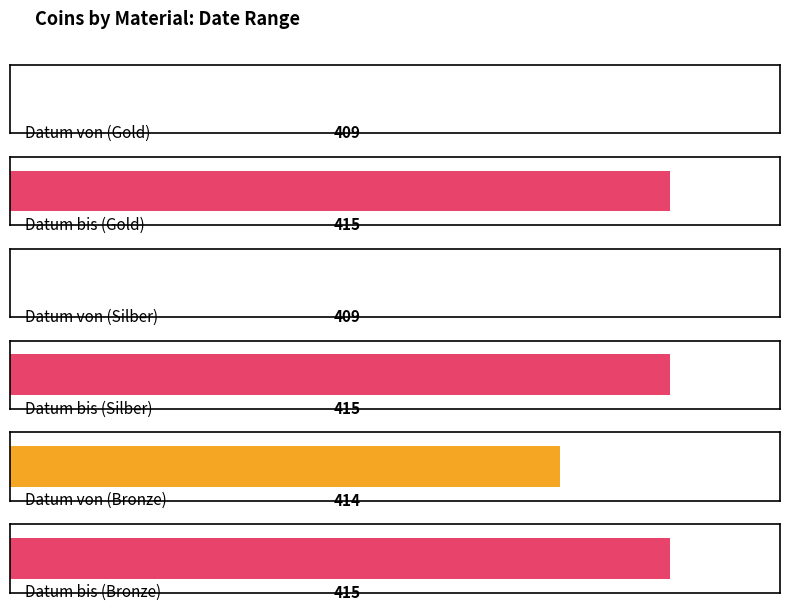

At Gold, list the series in order from smallest to largest.

Datum von, Datum bis